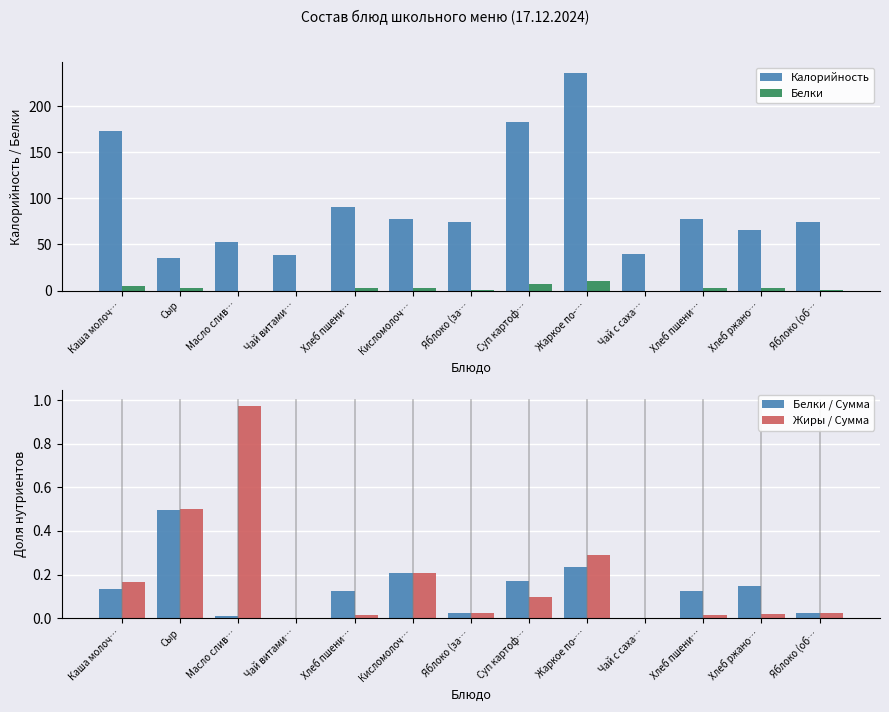

Reading left to right, extract all data points from this chart.

Калорийность: 172.8	35.0	52.9	38.5	91.0	78.0	74.8	182.8	236.1	39.9	78.0	66.0	74.8
Белки: 4.7	2.6	0.1	0.0	2.8	3.2	0.4	7.0	10.2	0.0	2.4	2.4	0.4
Белки / Сумма: 0.1	0.5	0.0	0.0	0.1	0.2	0.0	0.2	0.2	0.0	0.1	0.1	0.0
Жиры / Сумма: 0.2	0.5	1.0	0.0	0.0	0.2	0.0	0.1	0.3	0.0	0.0	0.0	0.0